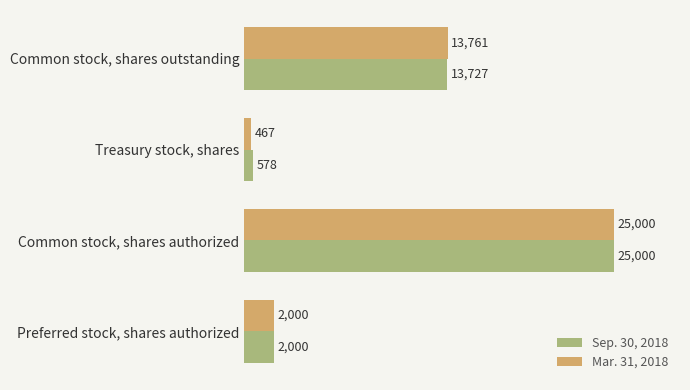

What is the total value across all series at Treasury stock, shares?

1045